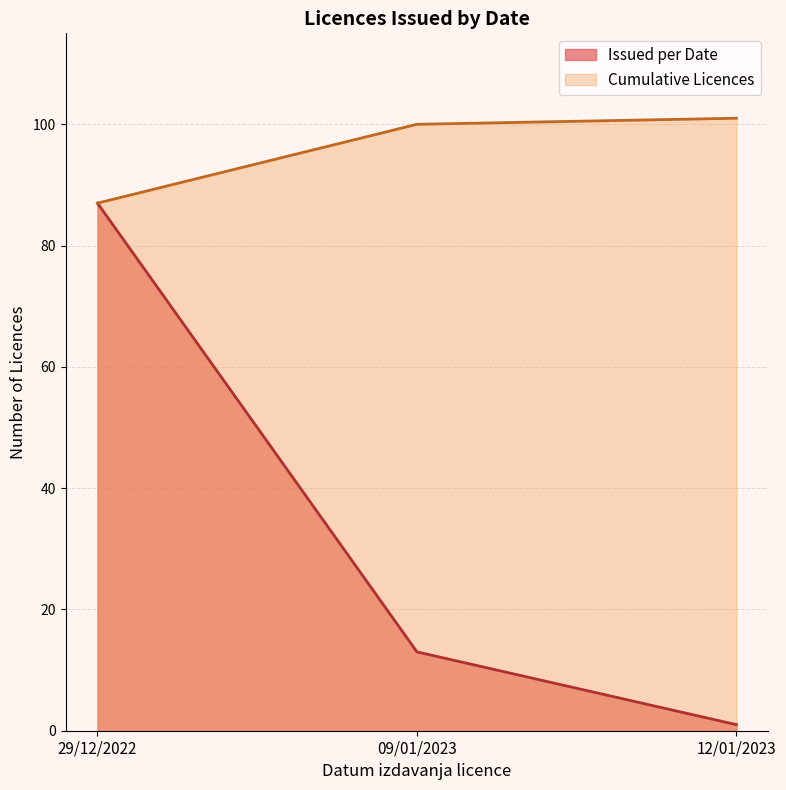

Which label corresponds to the largest value in the chart?

12/01/2023